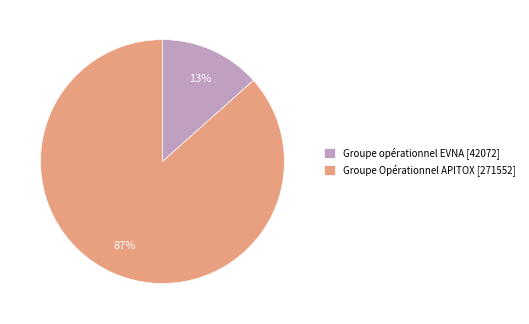

Do Groupe Opérationnel APITOX [271552] and Groupe opérationnel EVNA [42072] together represent more than half of the pie?

Yes